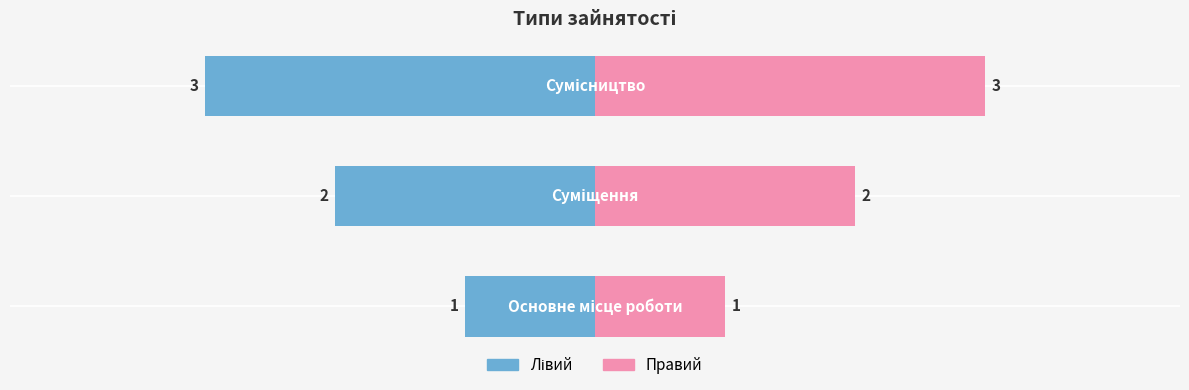

What is the ratio of the value at Основне місце роботи to the value at Суміщення?

0.5